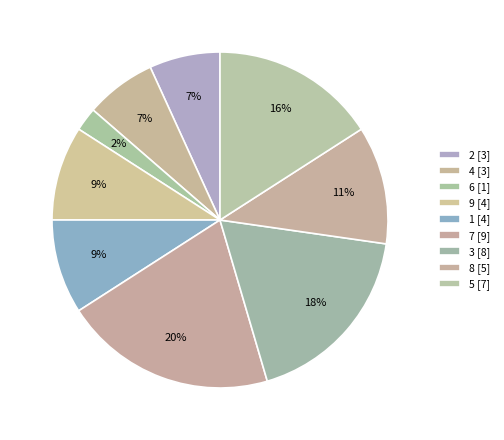

To the nearest percent, what portion does 4 represent?

7%